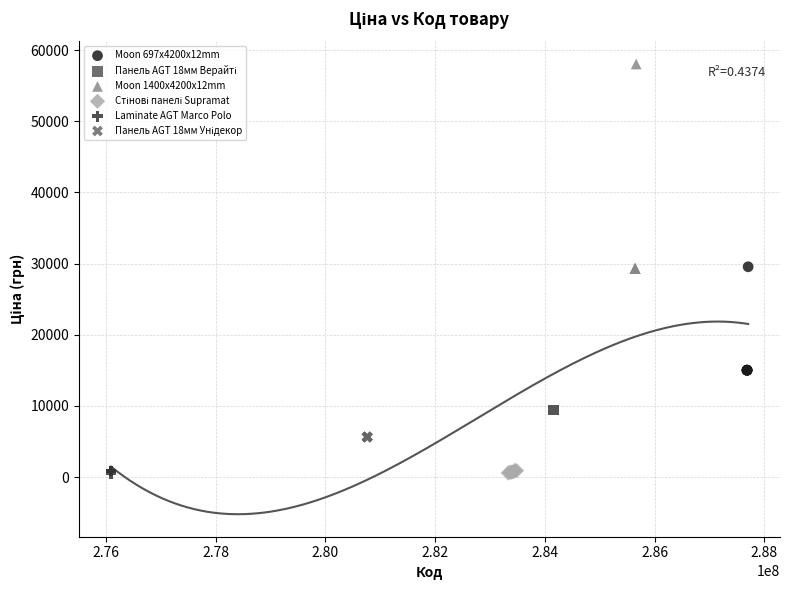

Which series reaches the maximum Y coordinate?

Moon 1400x4200x12mm